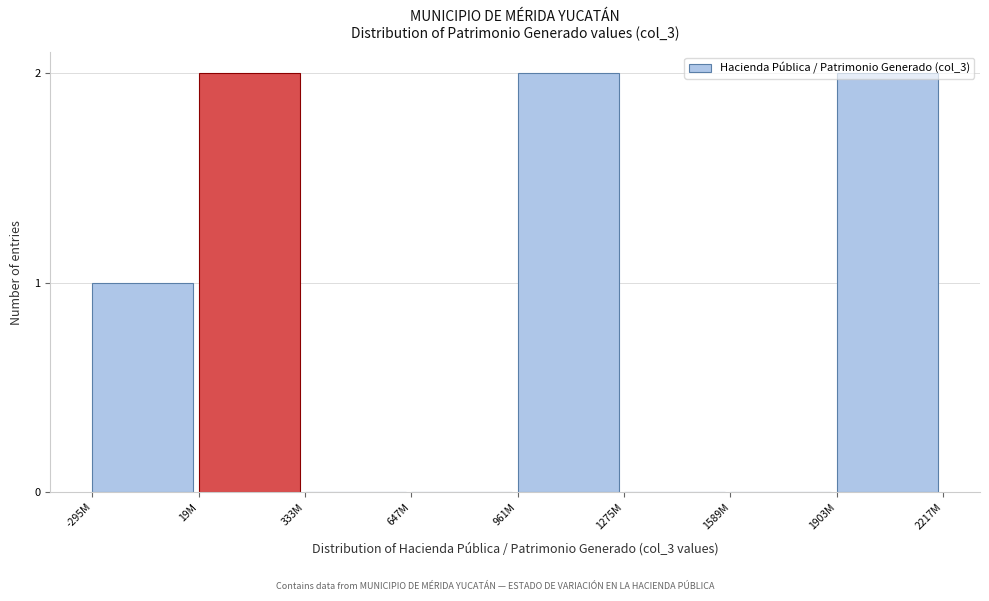

Between -295M and 1589M, which is larger?

-295M